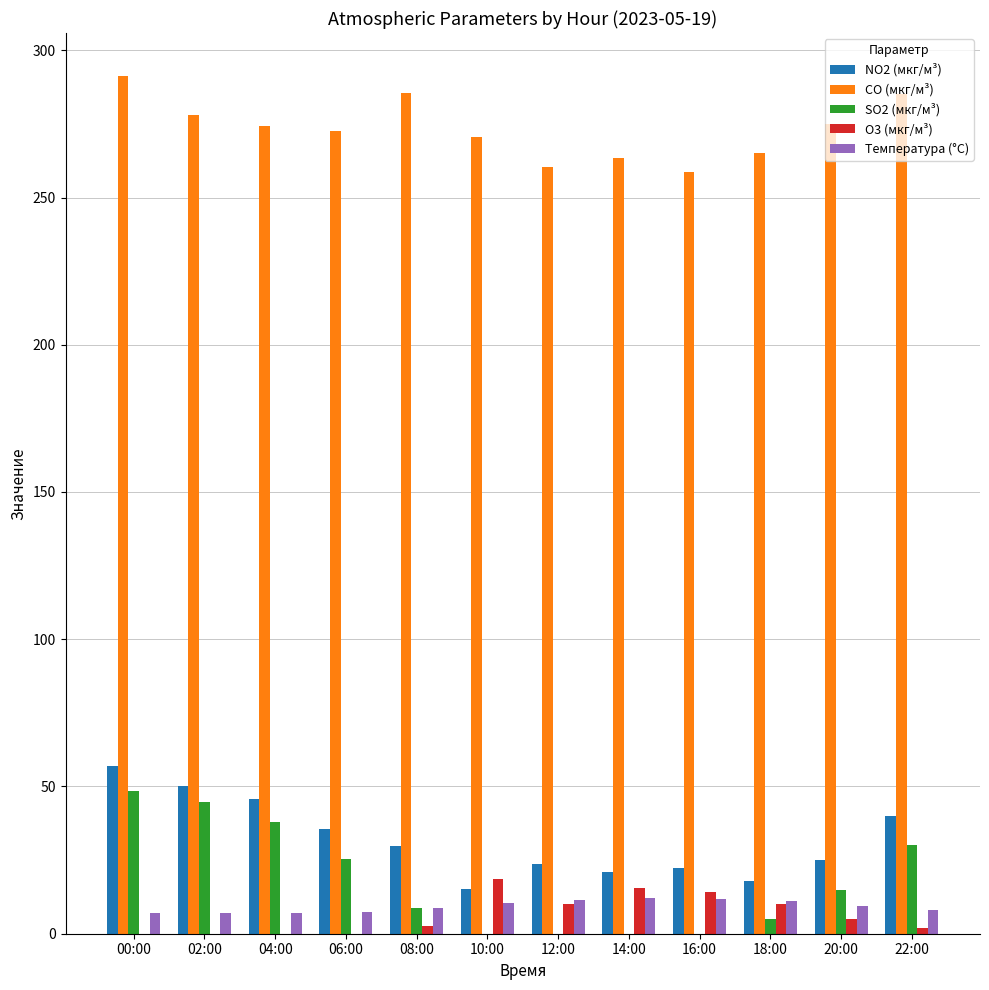

Is it true that O3 (мкг/м³) equals 0.0 at 06:00?

True